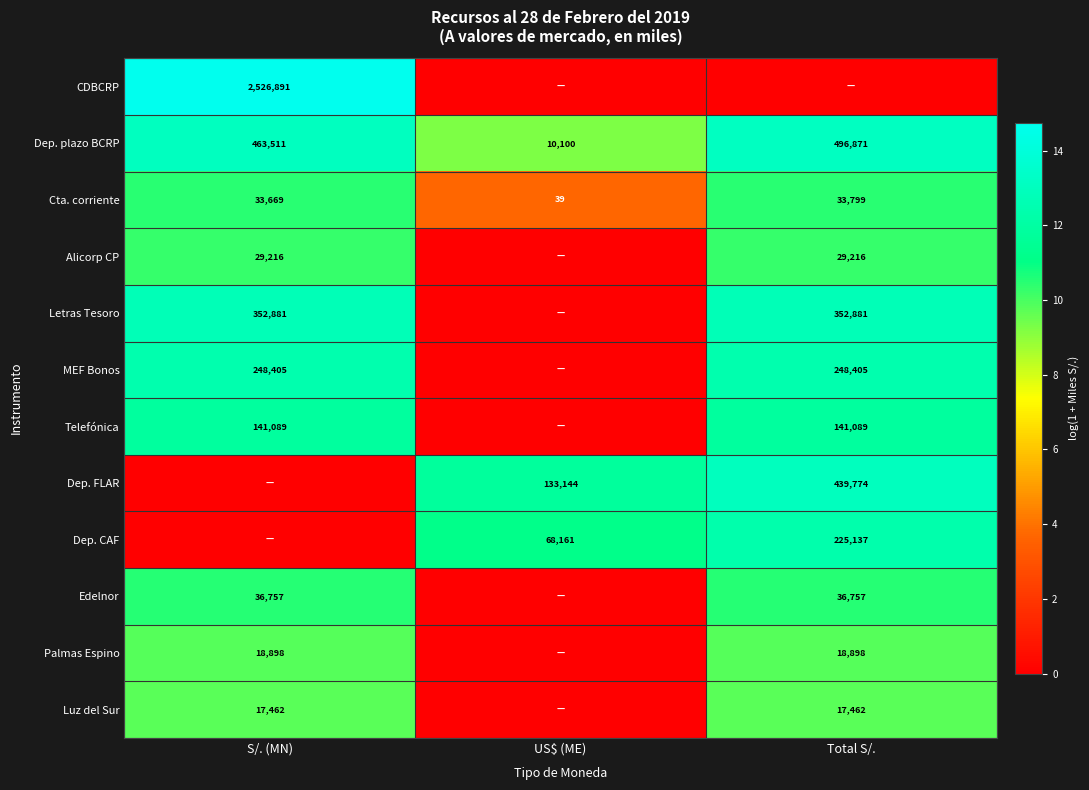

Is it true that MEF Bonos equals 248405 at S/. (MN)?

True